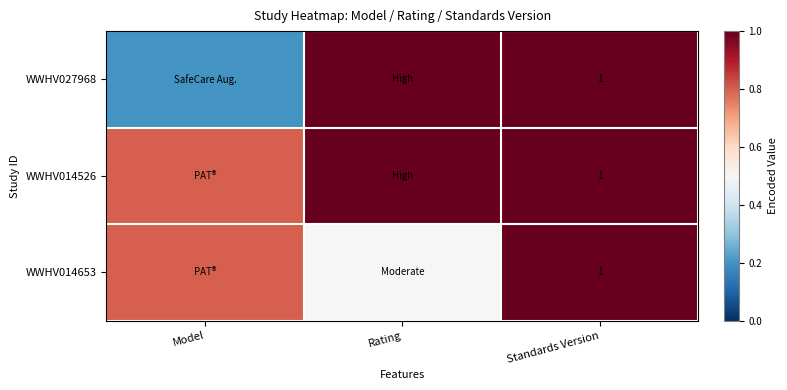

What is the maximum value shown in the chart?

1.0